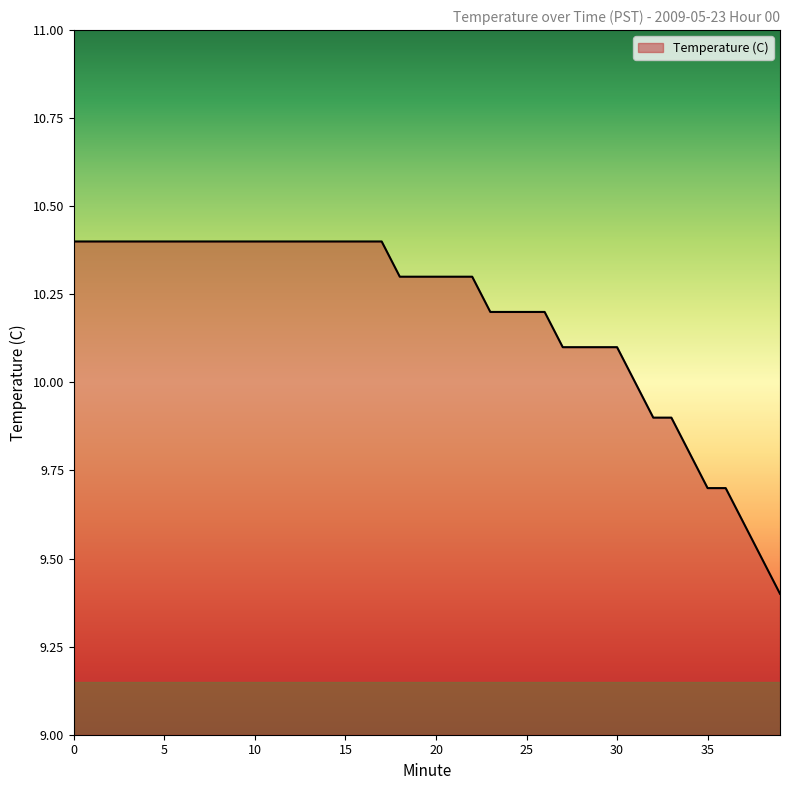

What is the smallest value displayed?

9.4